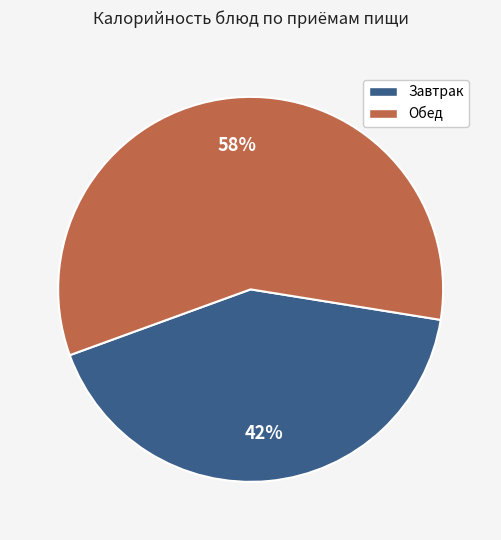

To the nearest percent, what is the difference between the largest and smallest slice percentages?

16%